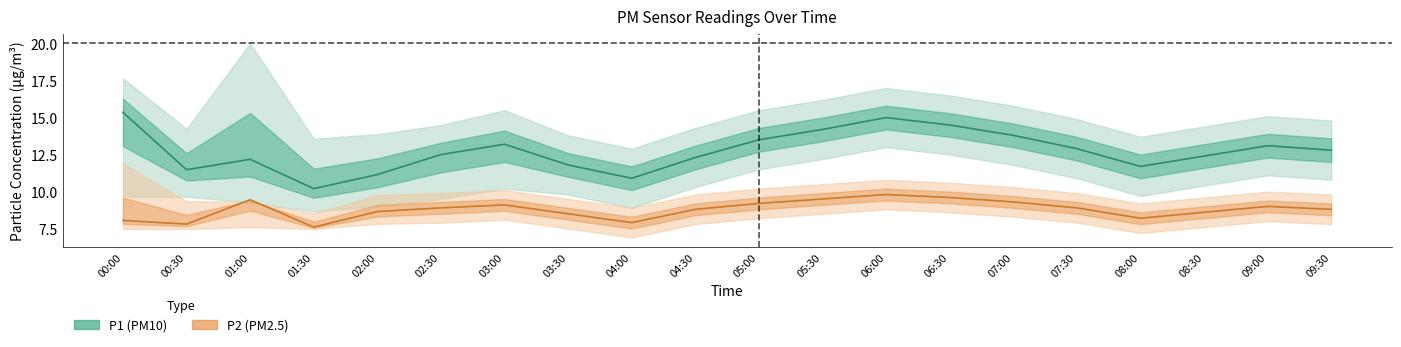

What is the difference between the highest and lowest values at 06:00?

8.2